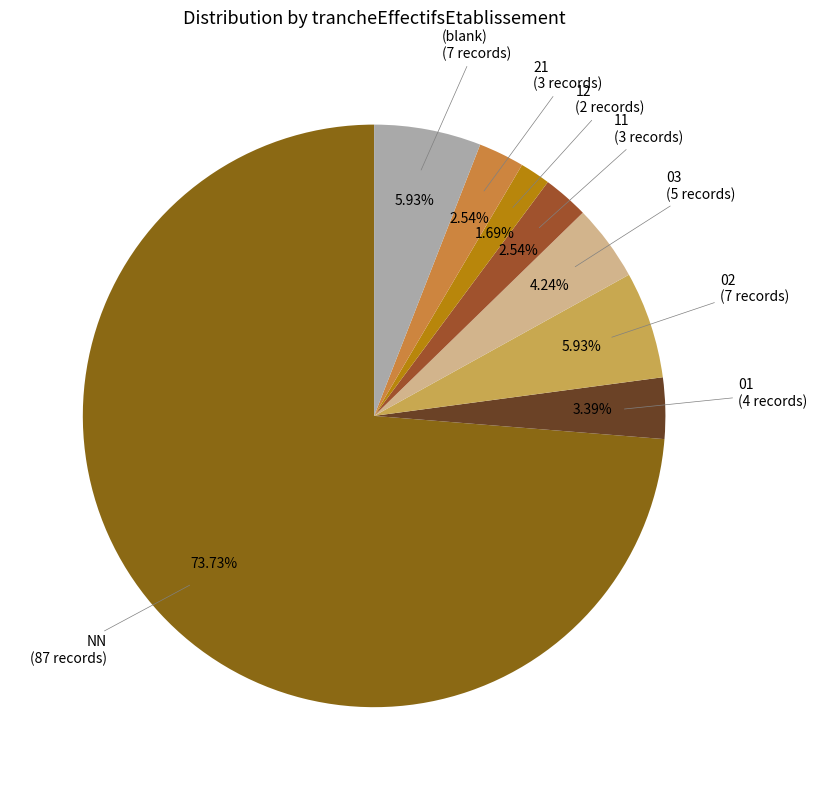

To the nearest percent, what is the difference between the 21 and 12 slice percentages?

1%